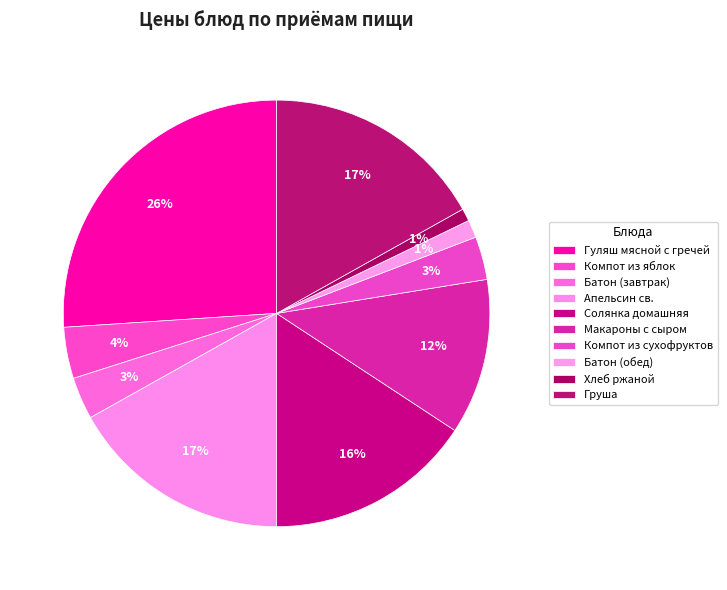

Is the sum of Солянка домашняя and Макароны с сыром greater than half?

No